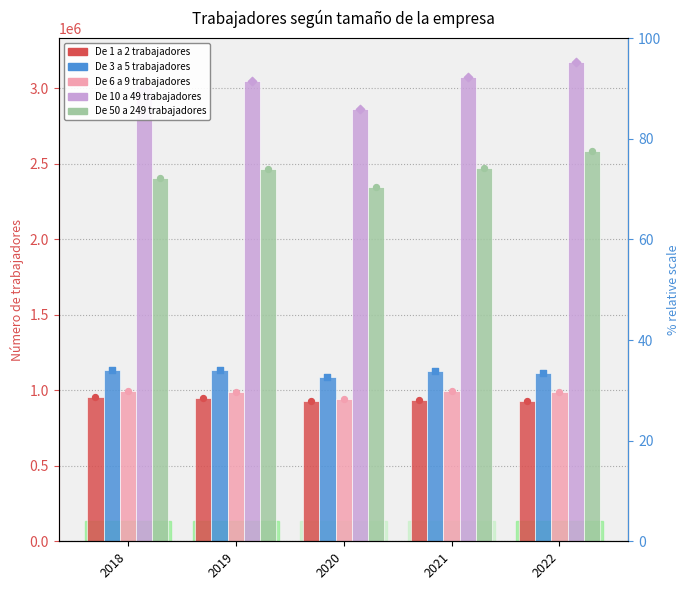

Which series has the largest total across all categories?

De 10 a 49 trabajadores